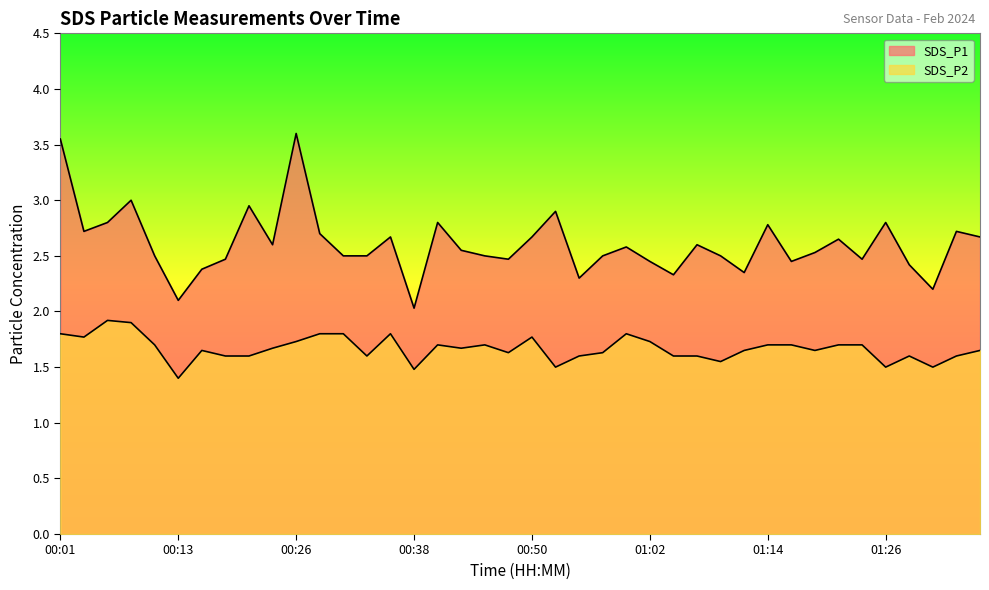

What is the difference between the second highest and second lowest values in the SDS_P2 series?

0.4